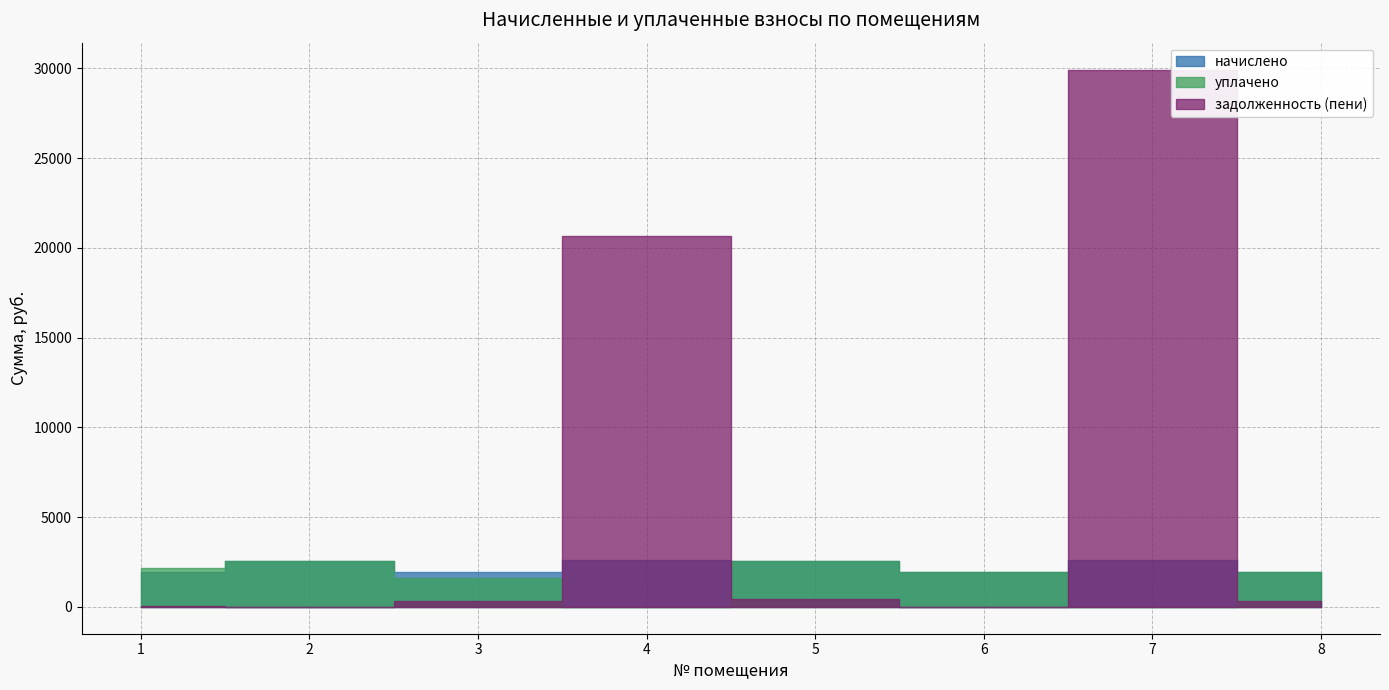

Is it true that задолженность (пени) equals 11091.5 at 4?

False